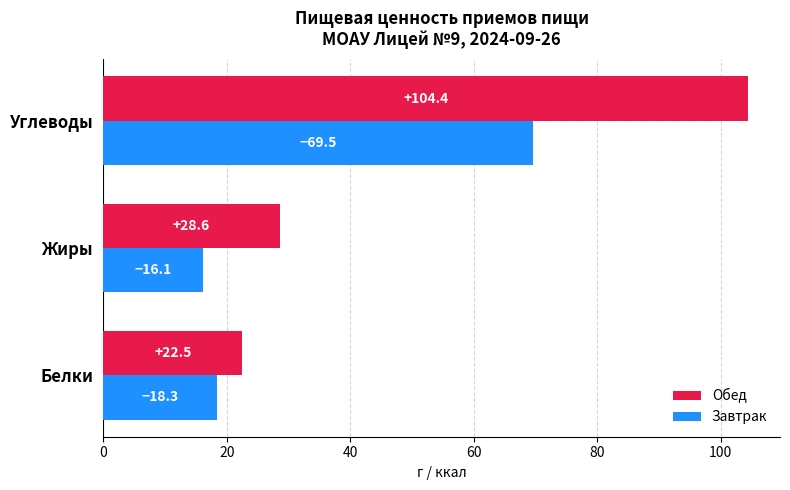

At which category is the sum across all series the highest?

Углеводы